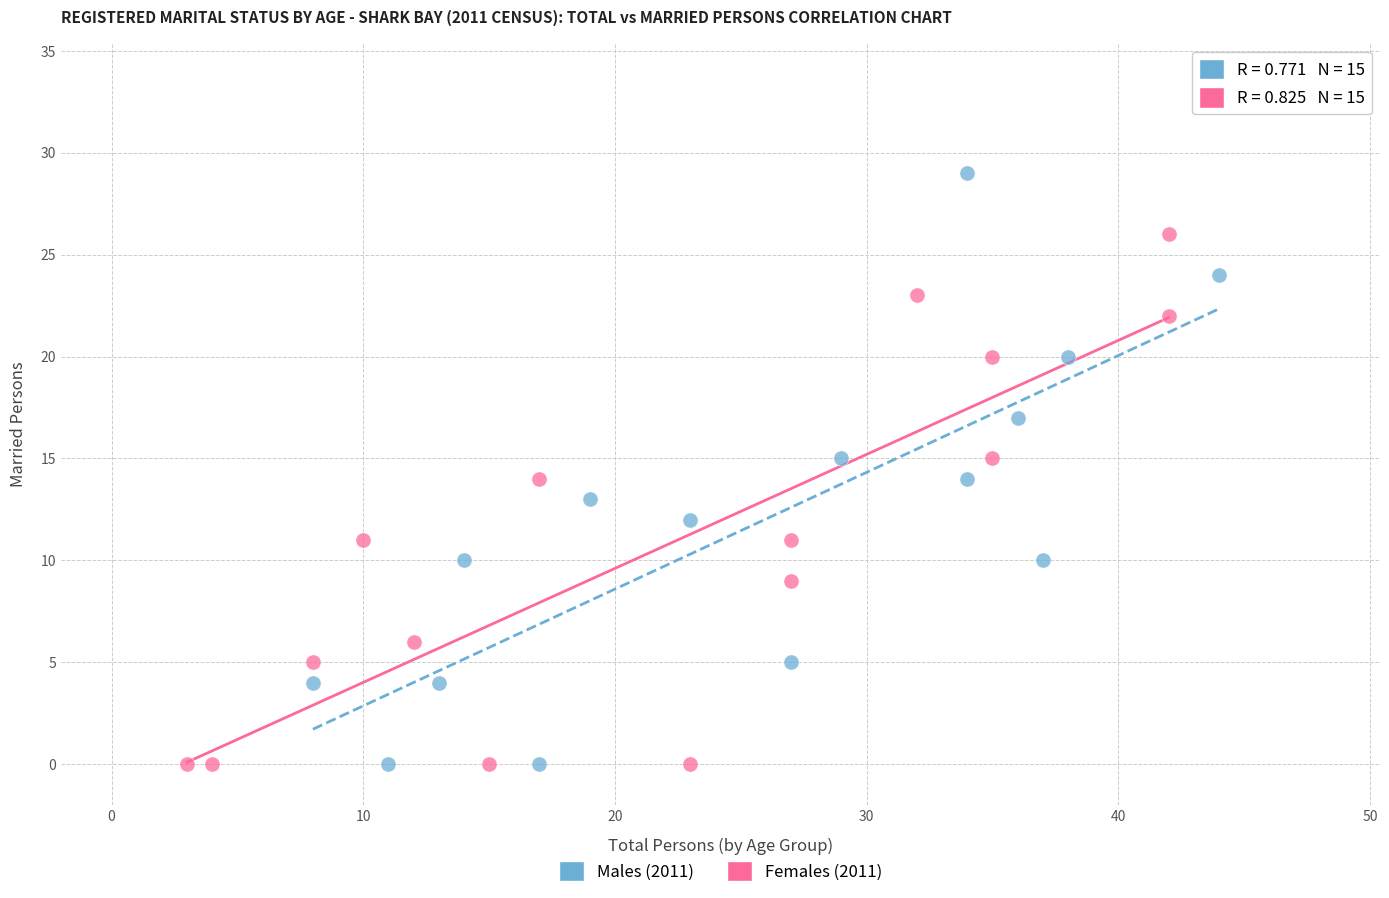

Which series has the widest spread of Y values?

Males (2011)